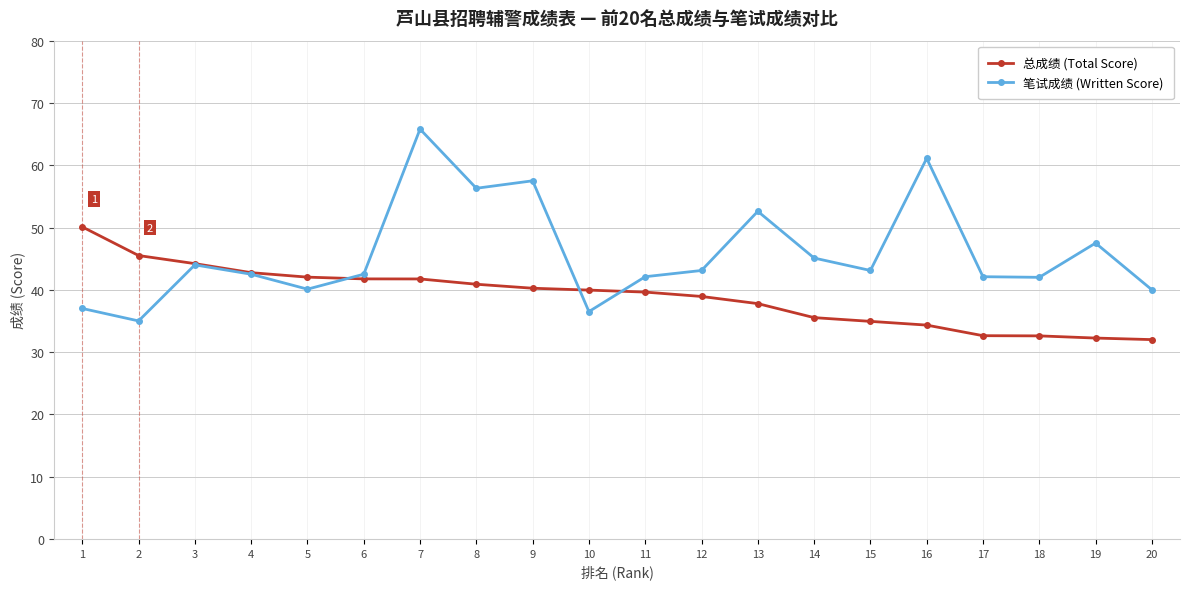

At which category is the sum across all series the highest?

7